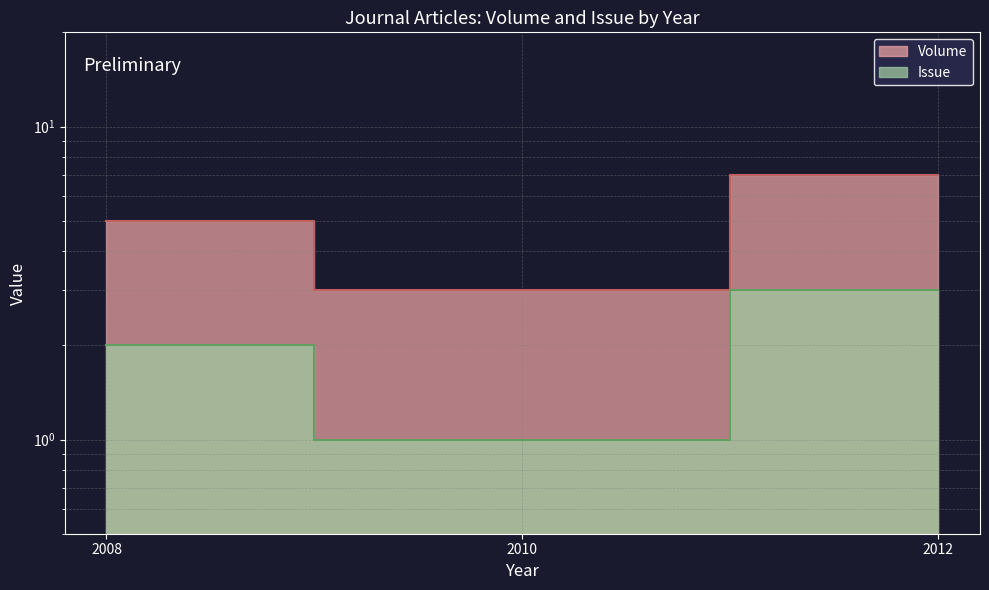

What is the value of the Issue point at the 2nd from the left?

1